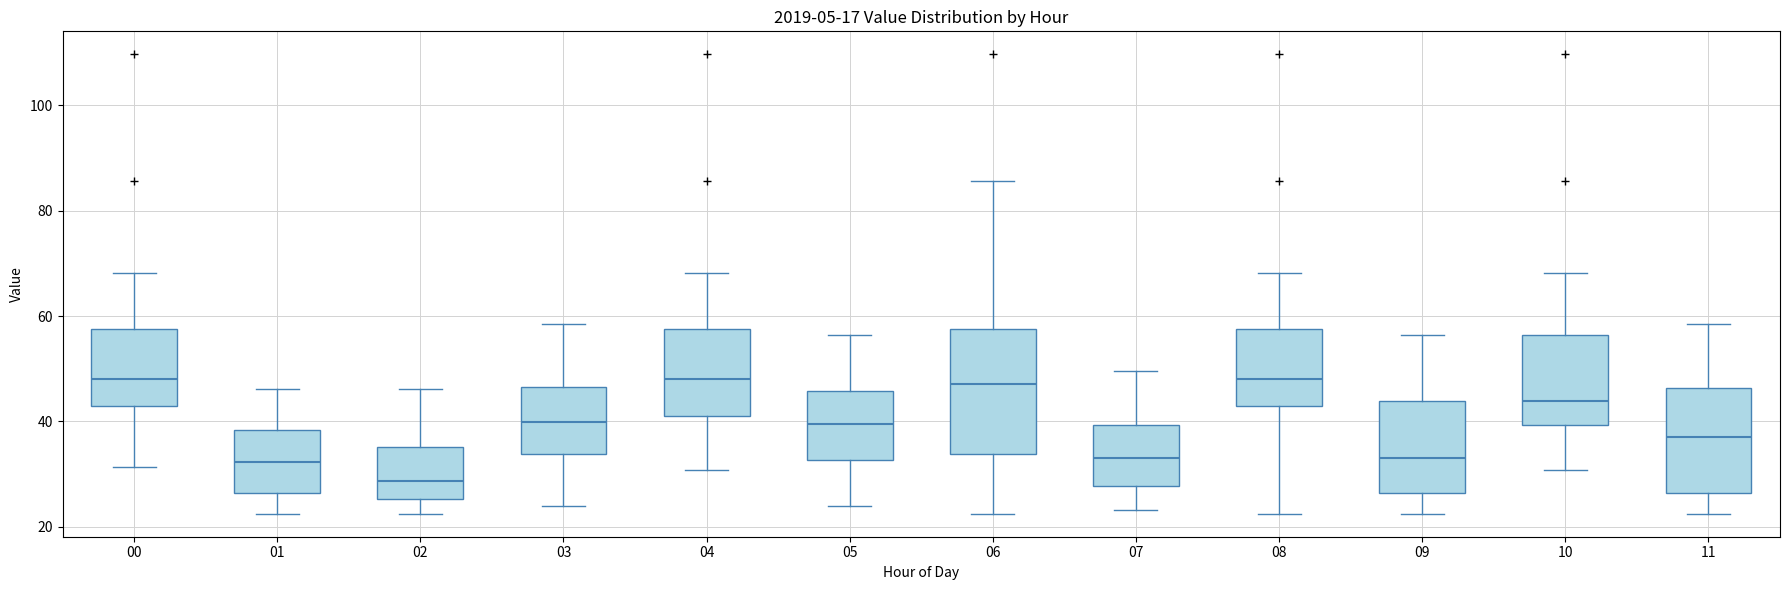

Which box is the tallest, from its lower edge to its upper edge?

06